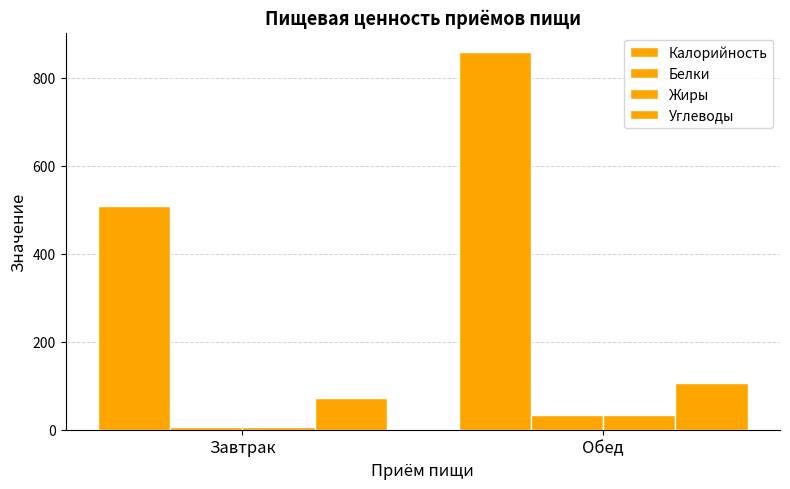

True or false: Углеводы has a value of 30.9 at Обед.

False